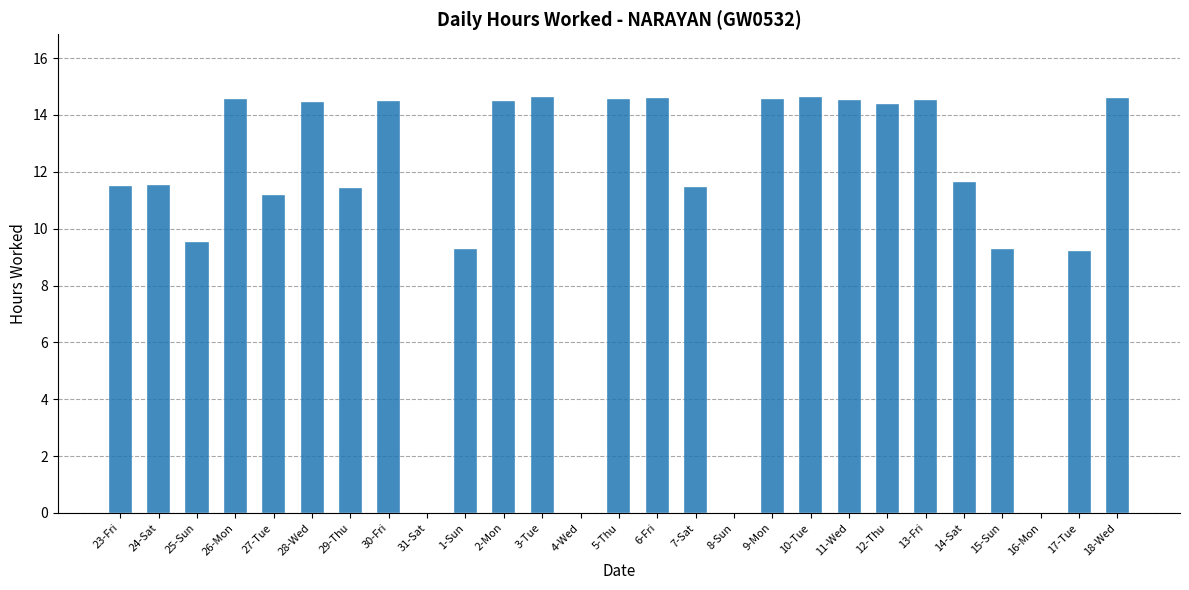

What is the change in value from 24-Sat to 9-Mon?

+3.0